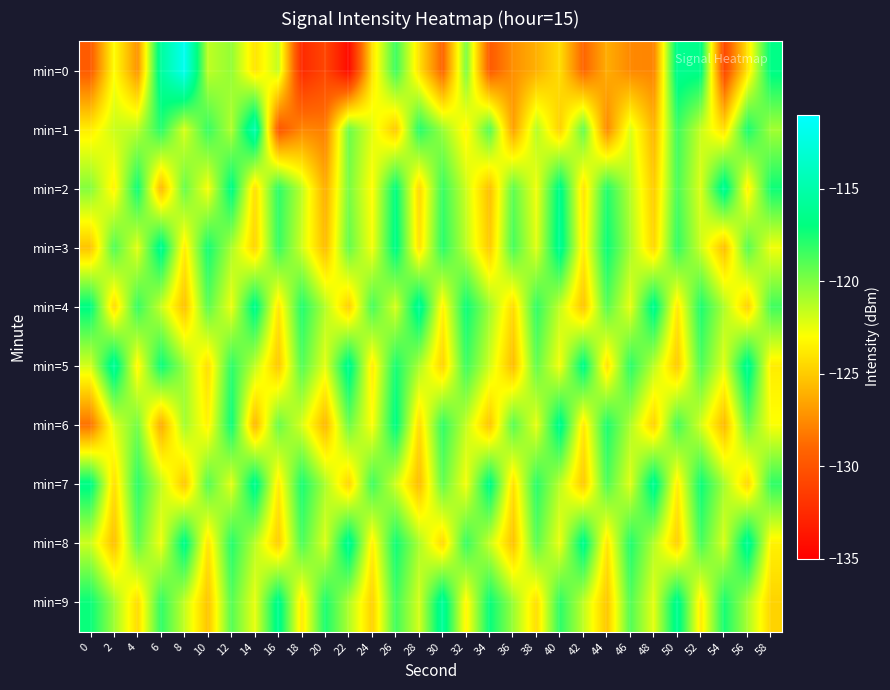

What is the smallest value displayed?

-134.4